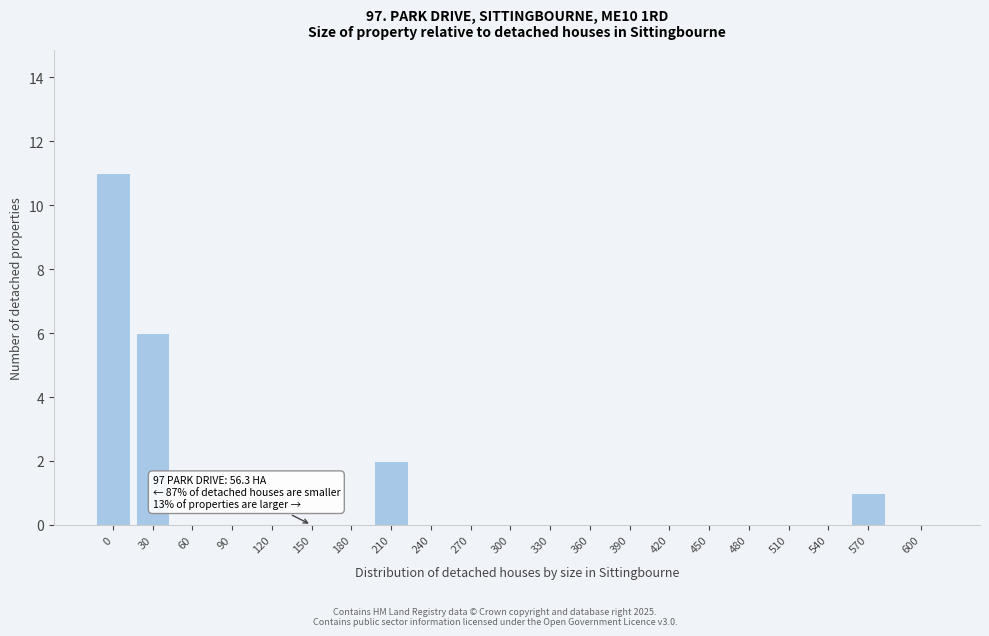

Reading right to left, extract all data points from this chart.

600=0	570=1	540=0	510=0	480=0	450=0	420=0	390=0	360=0	330=0	300=0	270=0	240=0	210=2	180=0	150=0	120=0	90=0	60=0	30=6	0=11